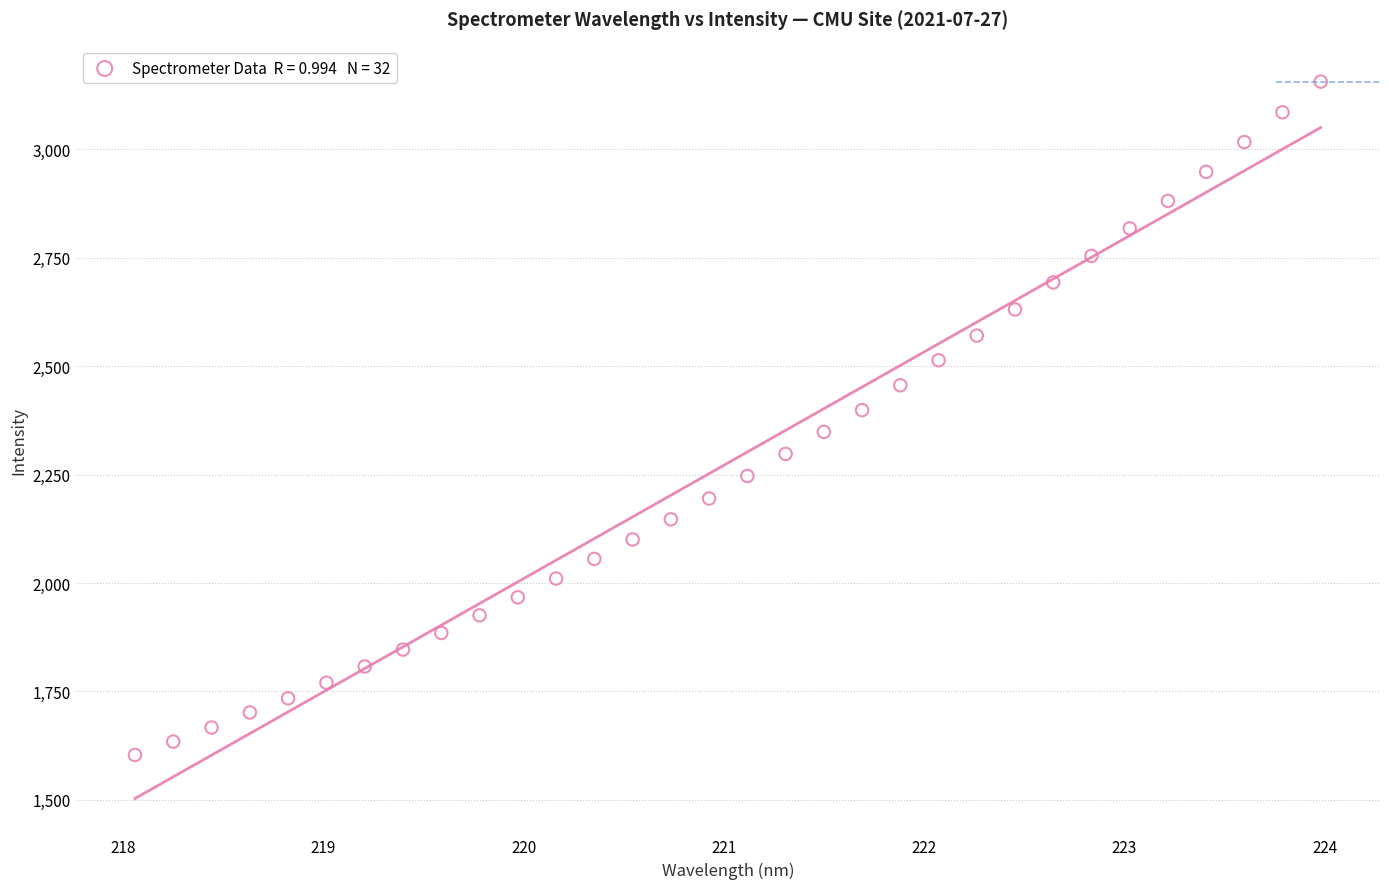

What is the range of X values (max minus min)?

5.9